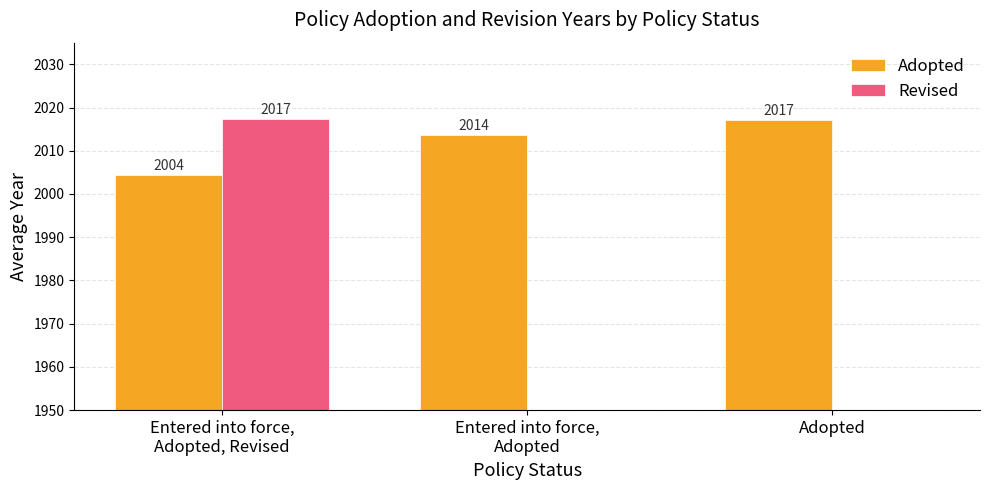

Are the bars grouped side by side (vs. stacked)?

Yes